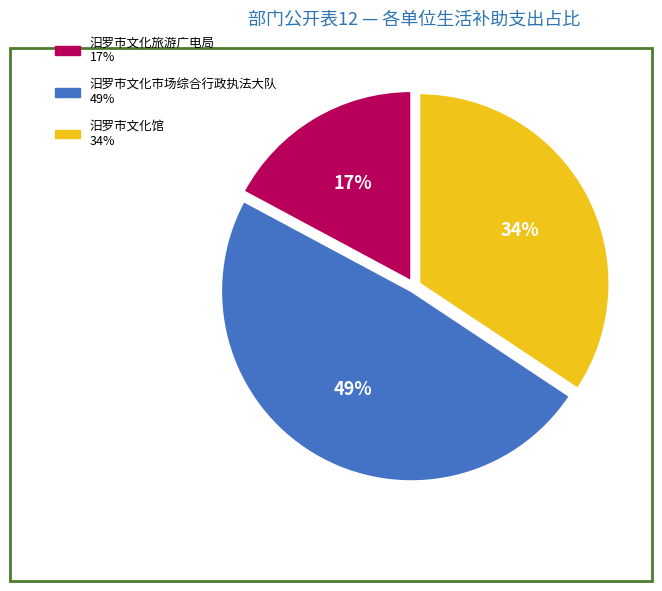

What percentage is the 汨罗市文化旅游广电局 slice, to the nearest percent?

17%